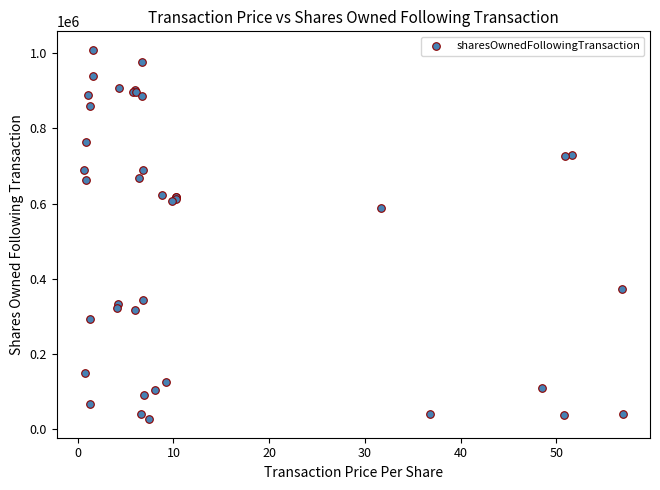

What Y value in the scatter plot is closest to 517659?

588812